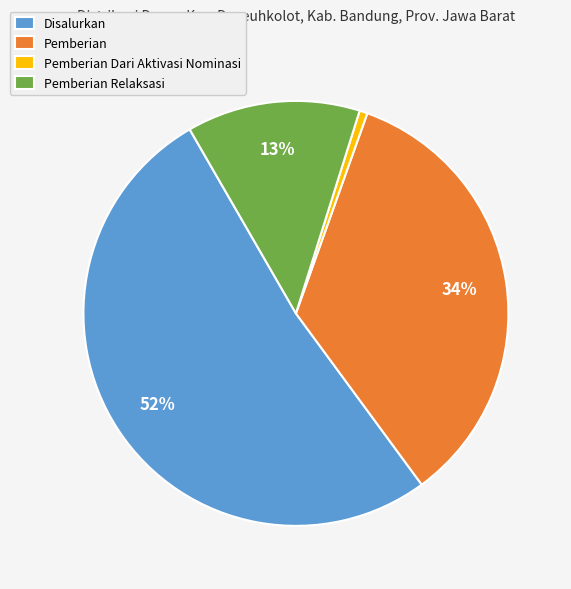

Do Pemberian Relaksasi and Pemberian Dari Aktivasi Nominasi together represent more than half of the pie?

No